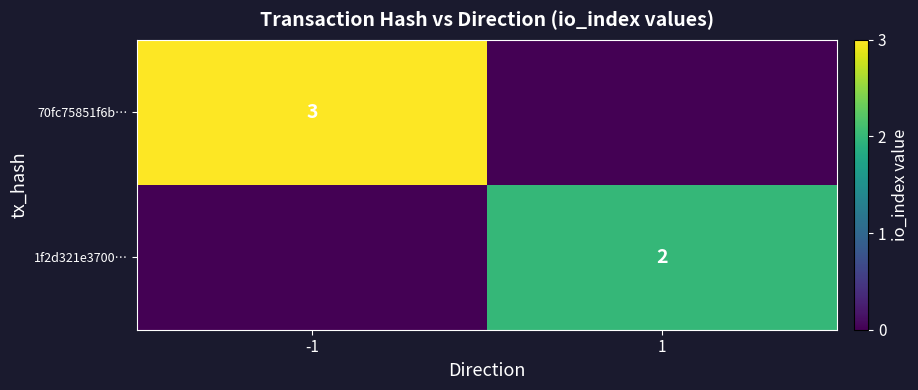

True or false: 1f2d321e3700… has a value of 1 at 1.

False